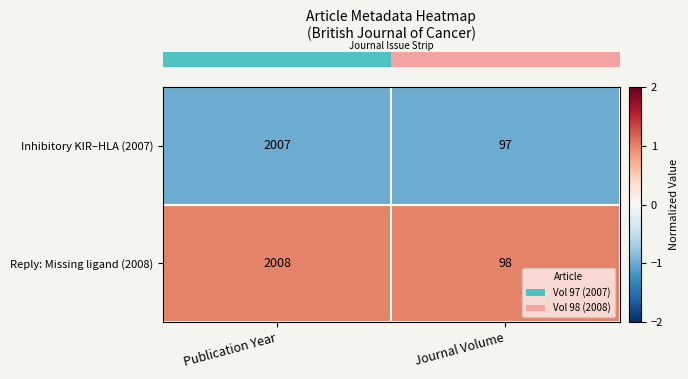

What is the highest value of the Reply: Missing ligand (2008) series?

2008